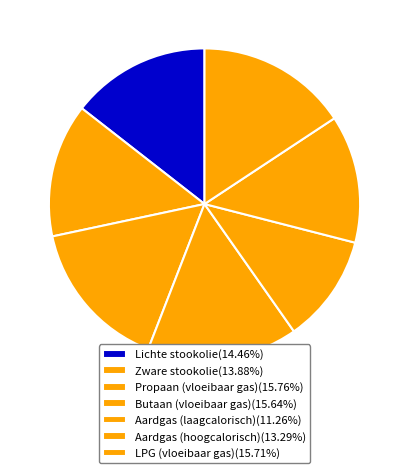

Do Butaan (vloeibaar gas) and Lichte stookolie together represent more than half of the pie?

No